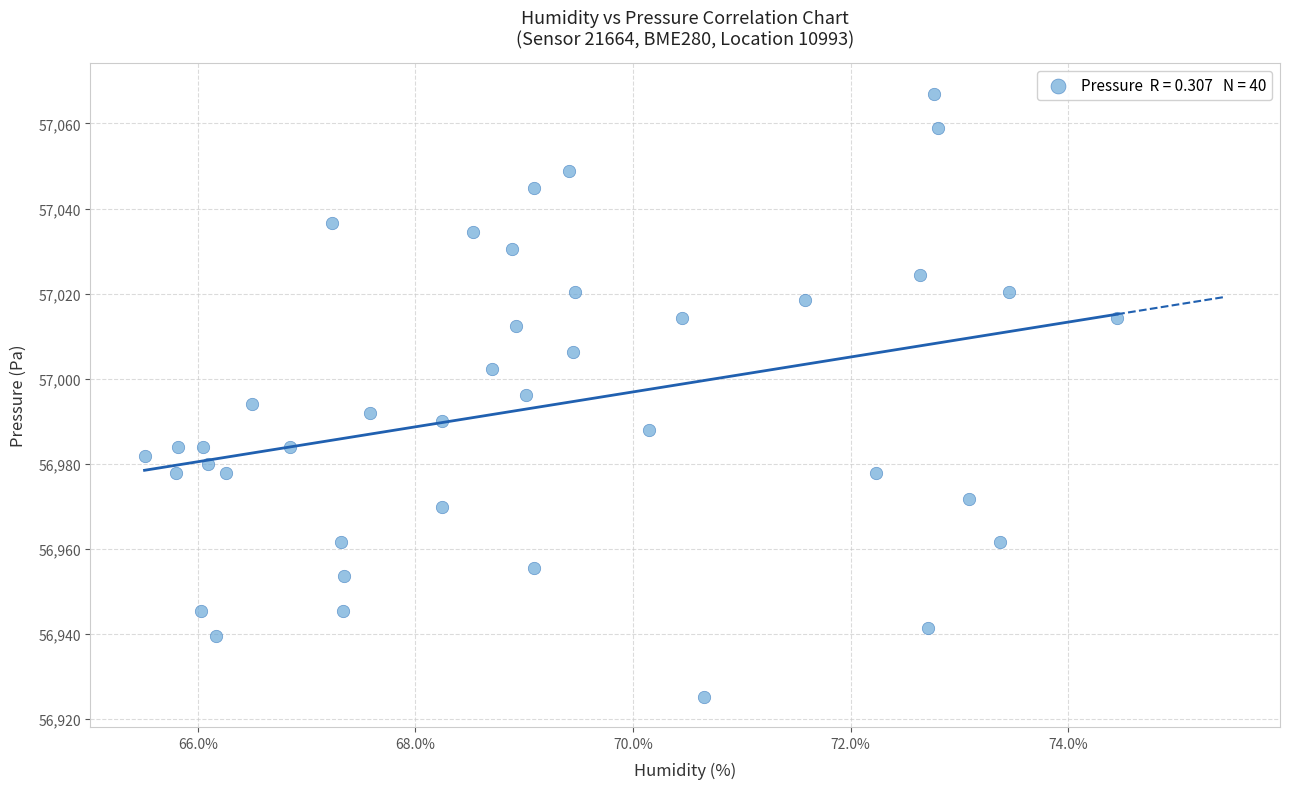

What is the range of X values (max minus min)?

8.9